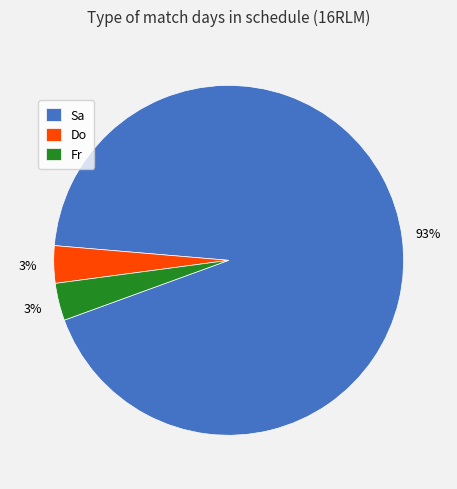

Combined, do Sa and Fr account for over 50%?

Yes